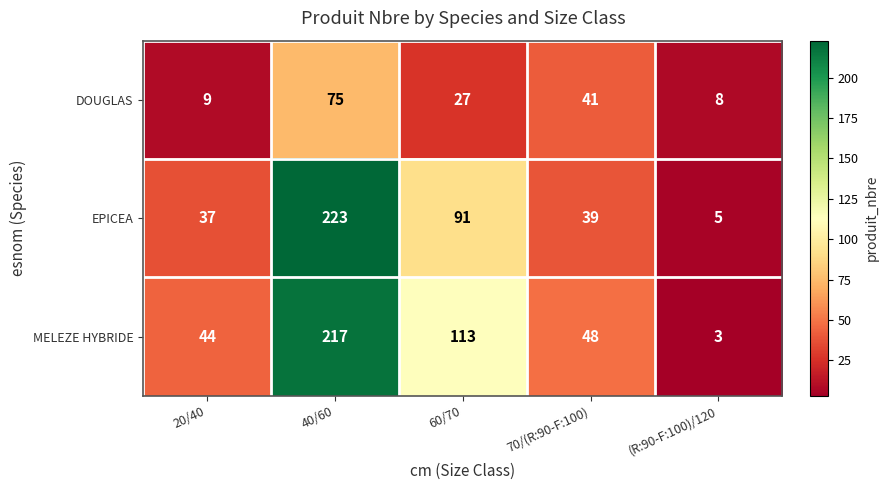

Which series changed the most between 20/40 and (R:90-F:100)/120?

MELEZE HYBRIDE